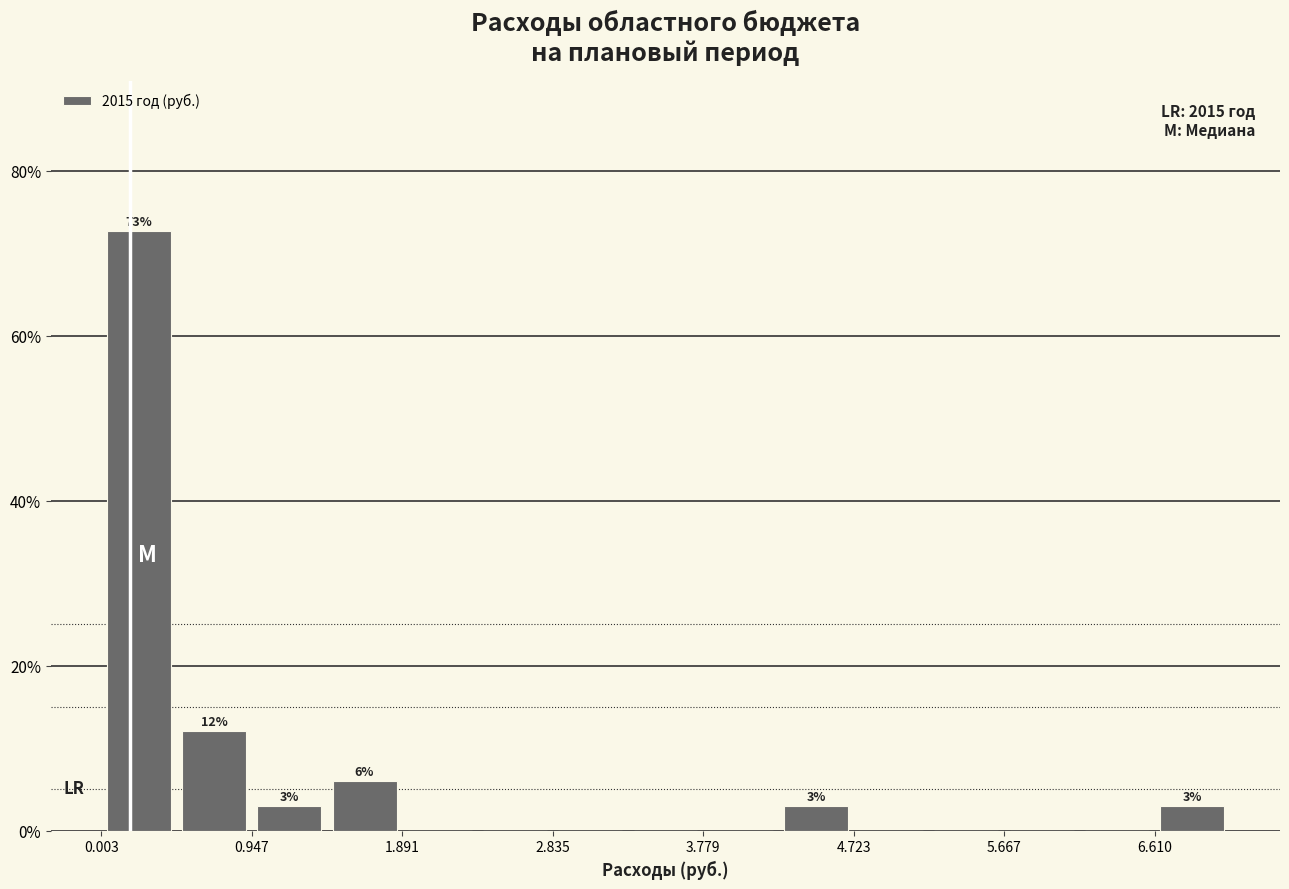

Which range on the x-axis has the tallest bar?

0.0 to 0.5